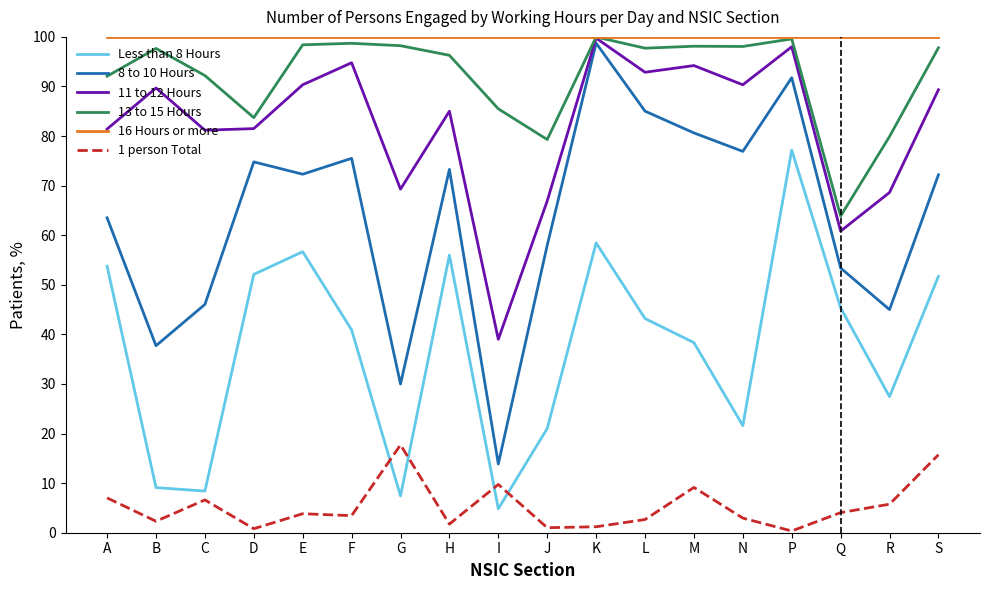

The 16 Hours or more series shows 45.8 at P. True or false?

False